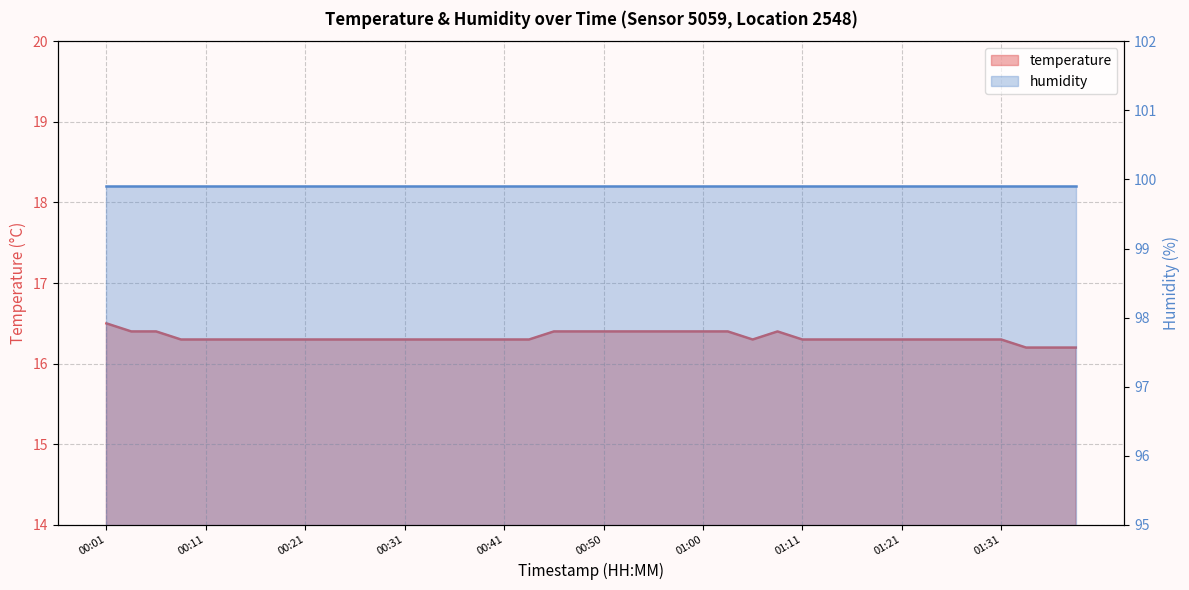

Where is the first local maximum?

01:08